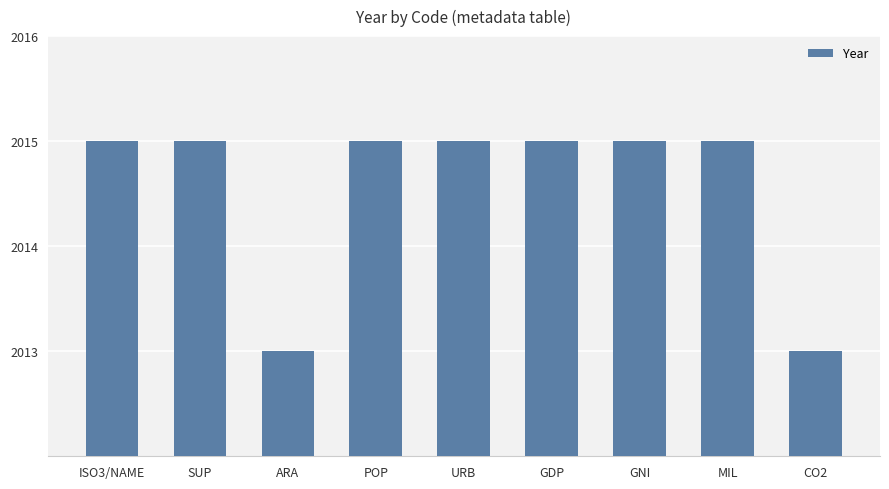

What is the difference between the maximum and second lowest values?

2